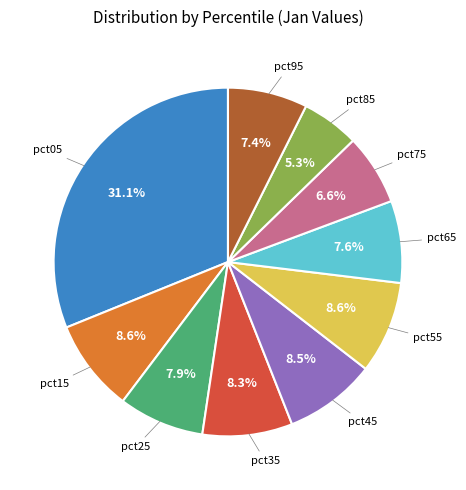

Is there a majority slice in this chart?

No